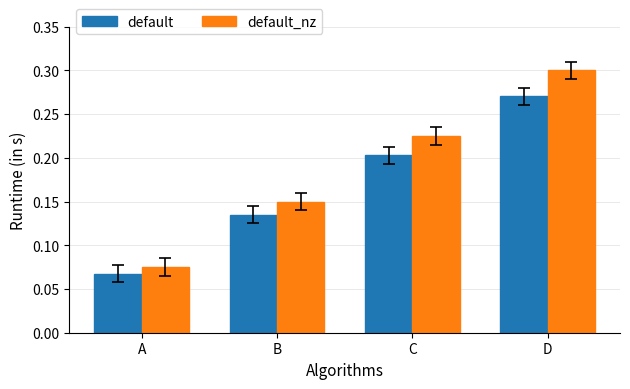

Count the default values in the range 0 to 1.

4